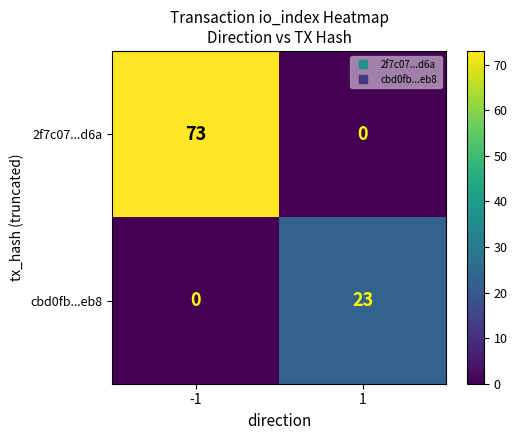

Which series has the largest total across all categories?

2f7c07...d6a